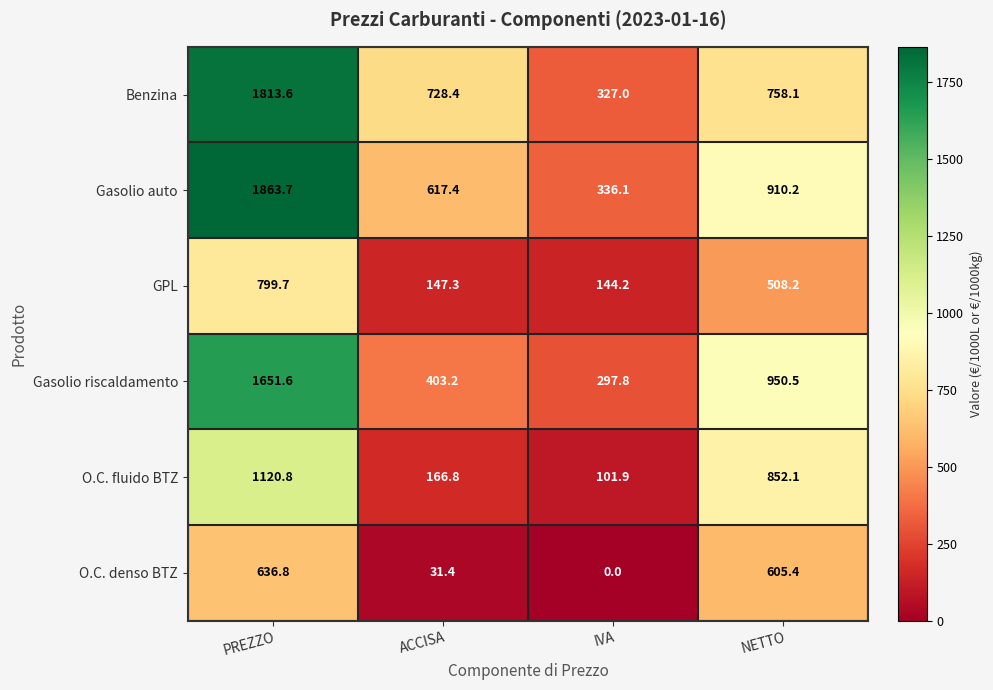

Which label corresponds to the largest value in the chart?

PREZZO